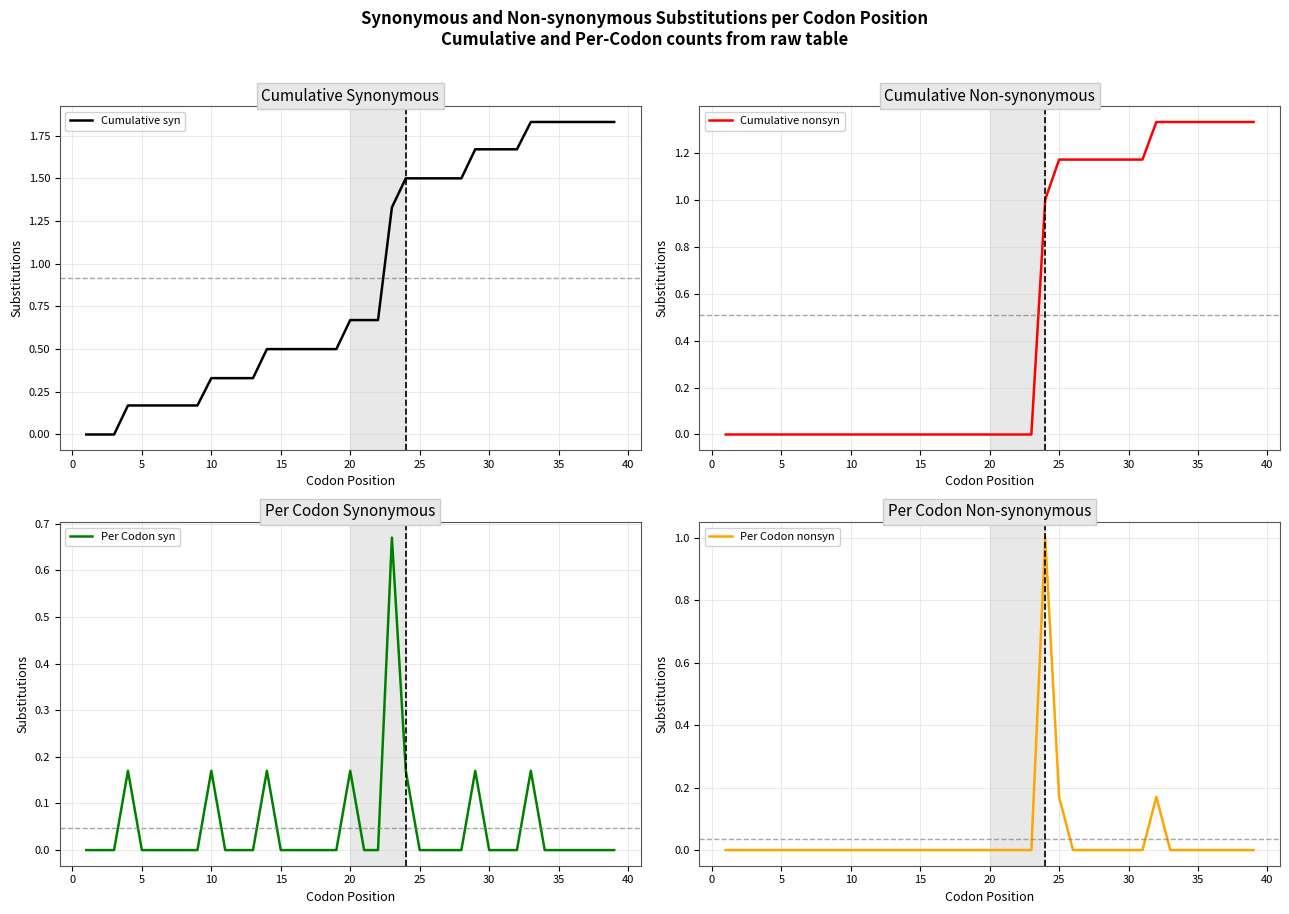

The Per Codon nonsyn series shows -0.5 at 25. True or false?

False